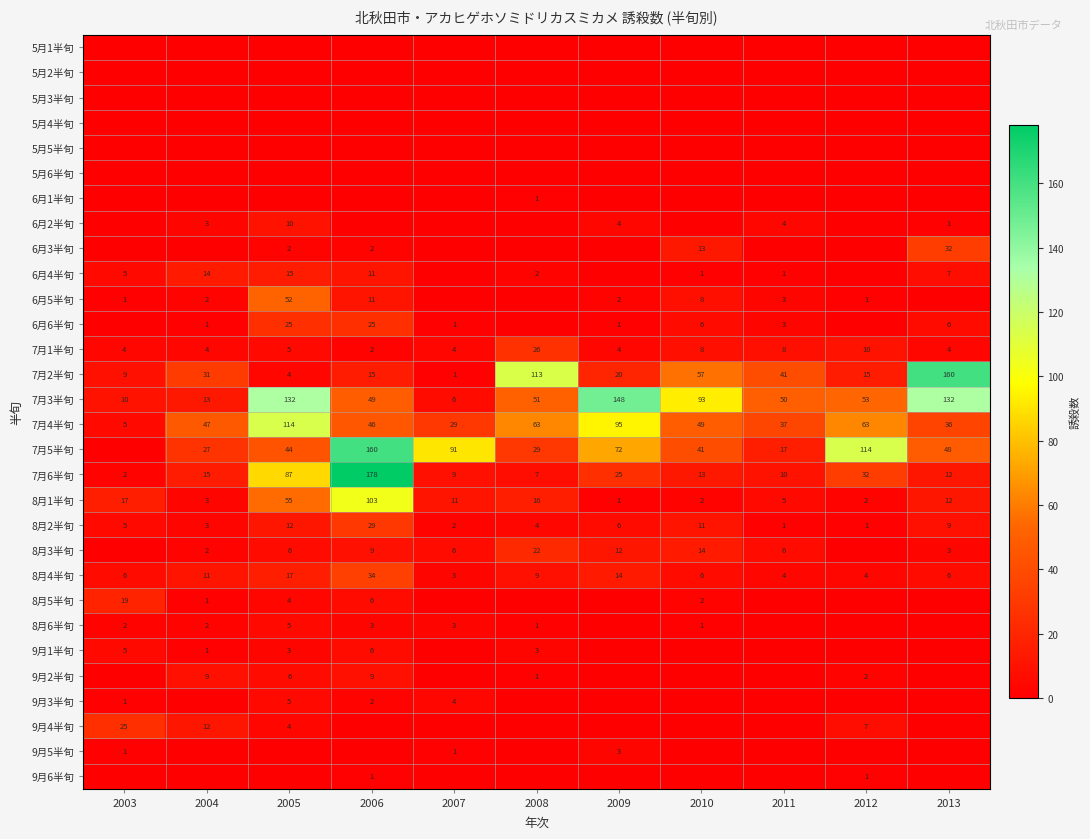

Is it true that 7月5半旬 equals 114 at 2009?

False